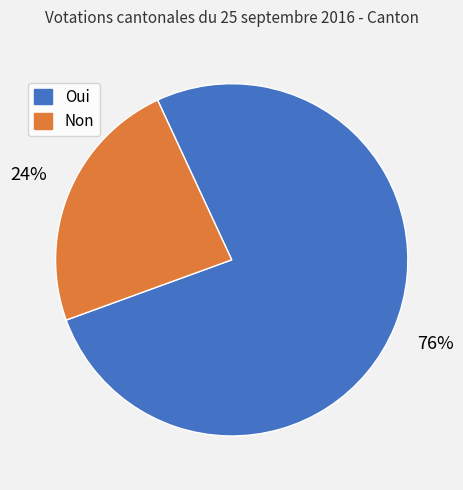

What percentage is the Non slice, to the nearest percent?

24%